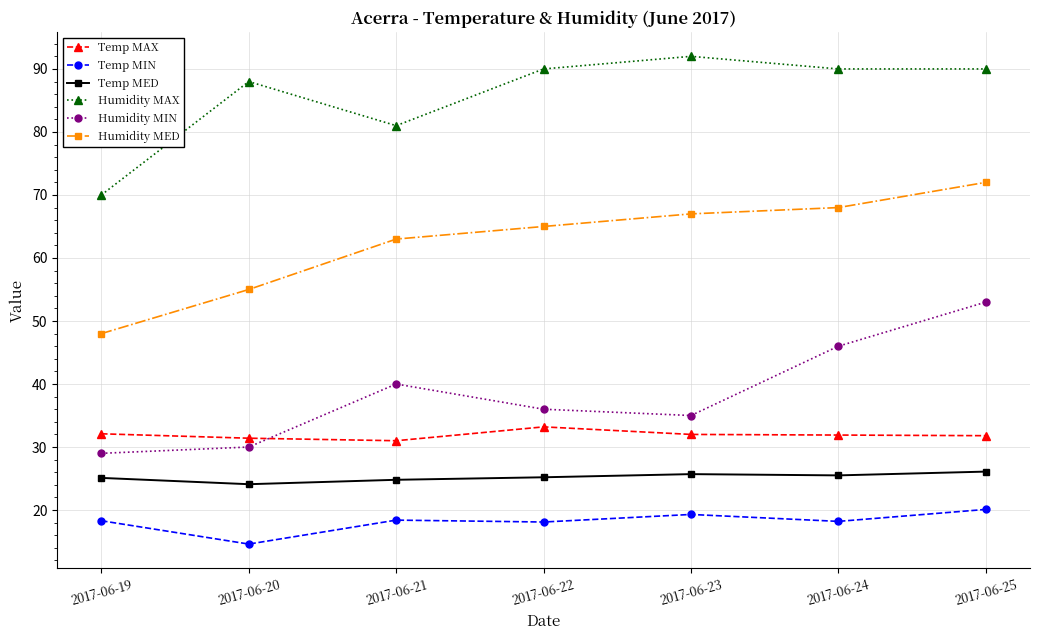

At how many categories does at least one series exceed 37?

7